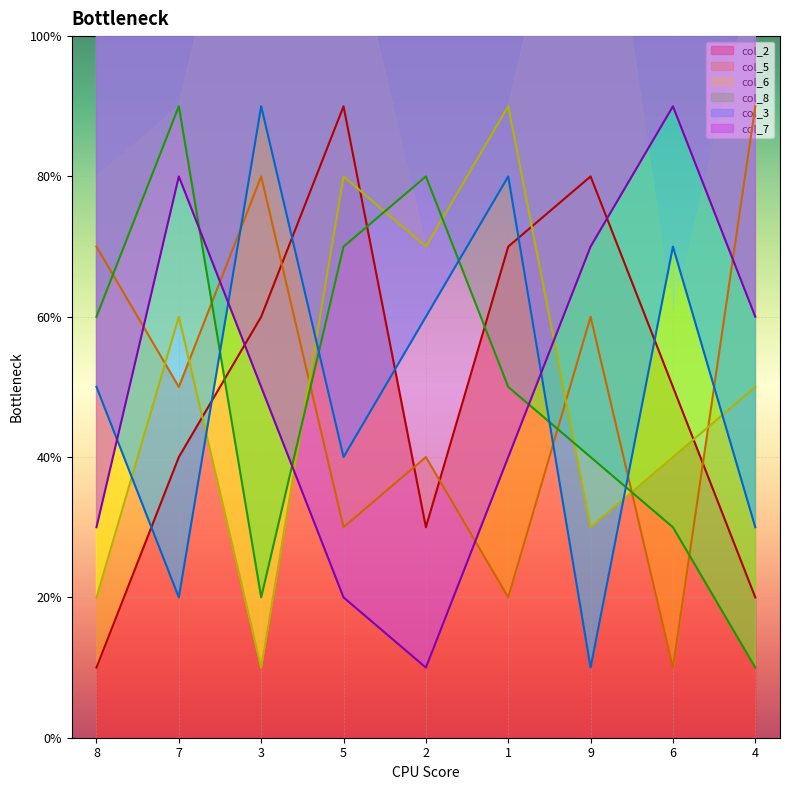

Between which two adjacent categories do col_2 and col_8 first intersect?

7 and 3